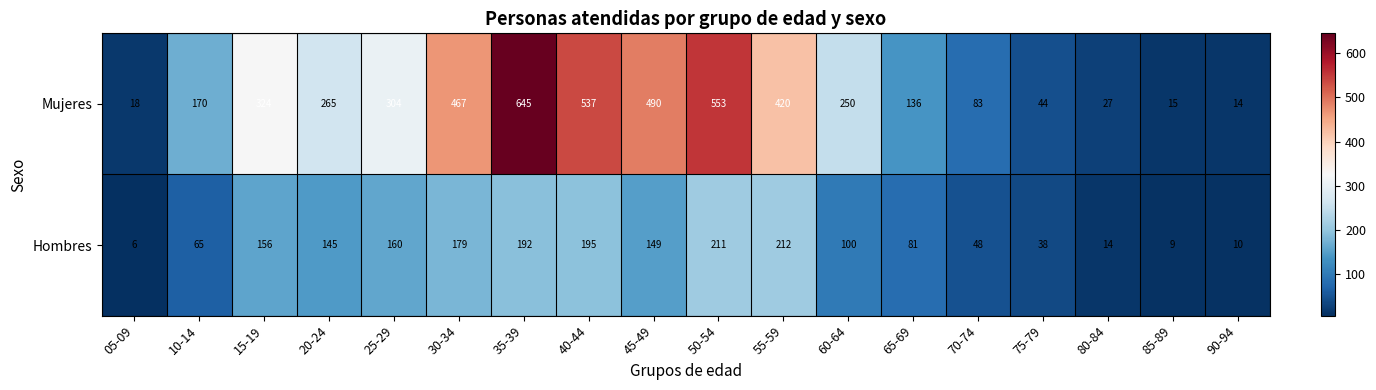

Count the number of categories in the chart.

18